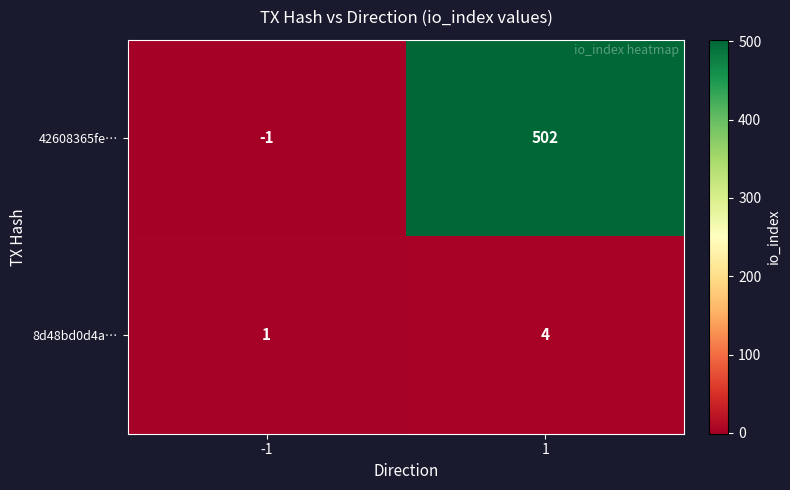

What is the sum of all 42608365fe… values?

501